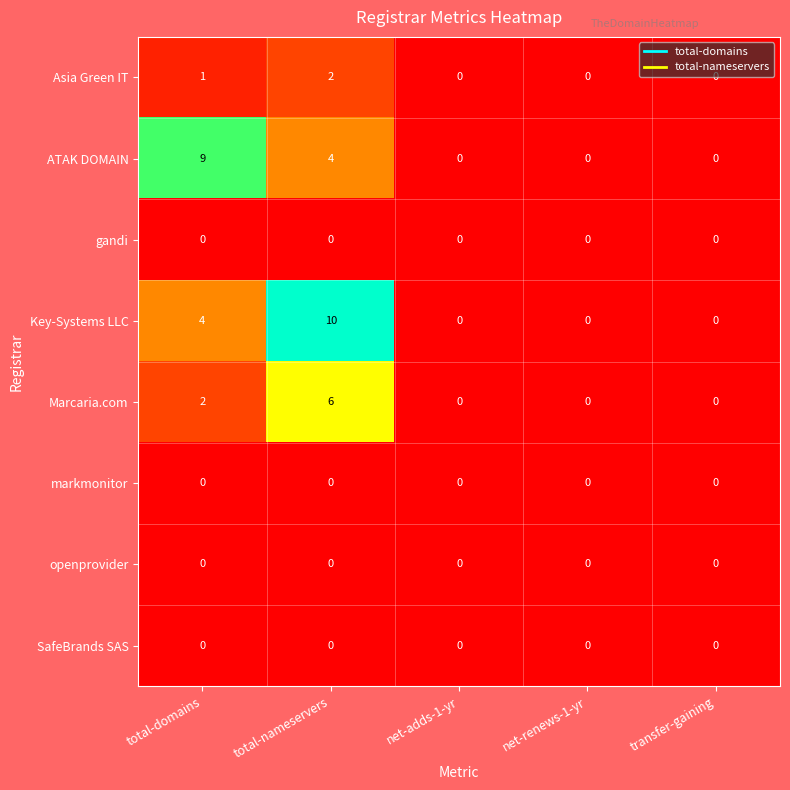

What is the difference between the highest and lowest values at total-domains?

9